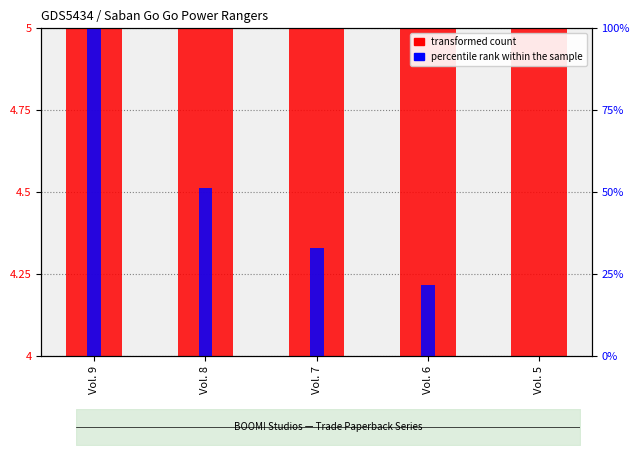

How many distinct data groups are displayed?

2